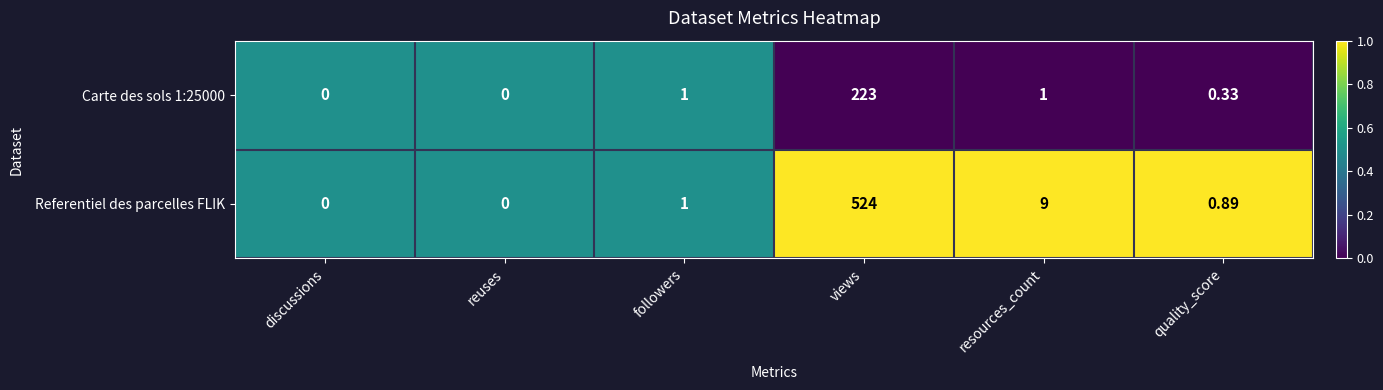

Where is Referentiel des parcelles FLIK nearest to the value 262?

resources_count